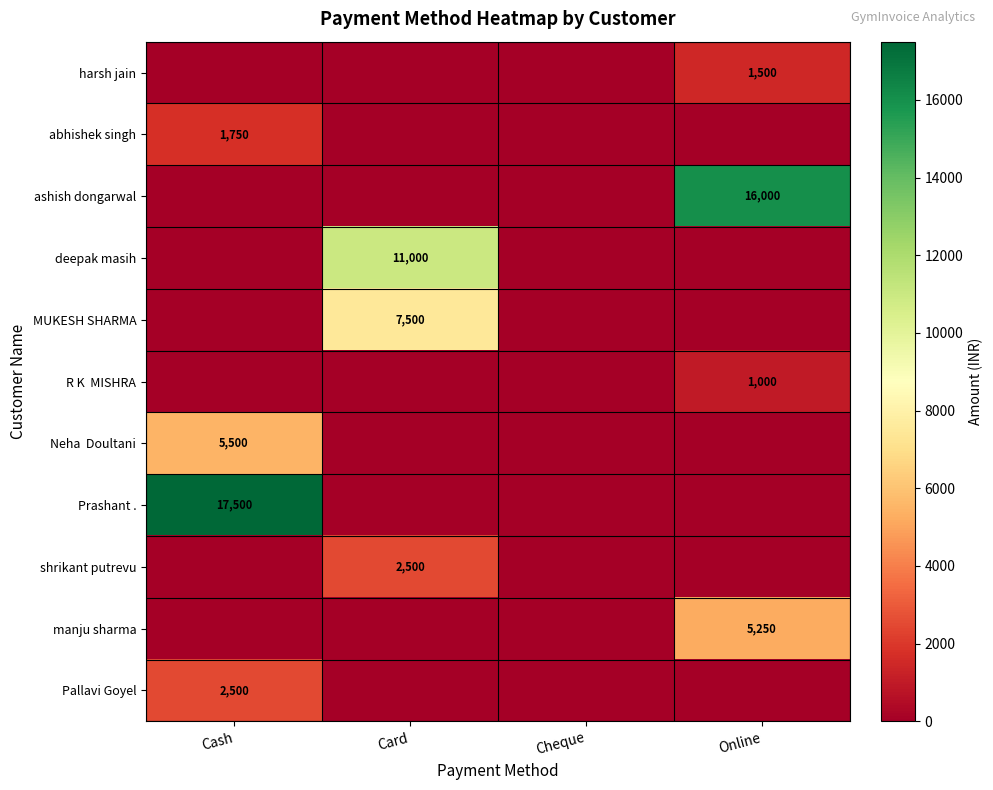

What is the total value across all series at Card?

21000